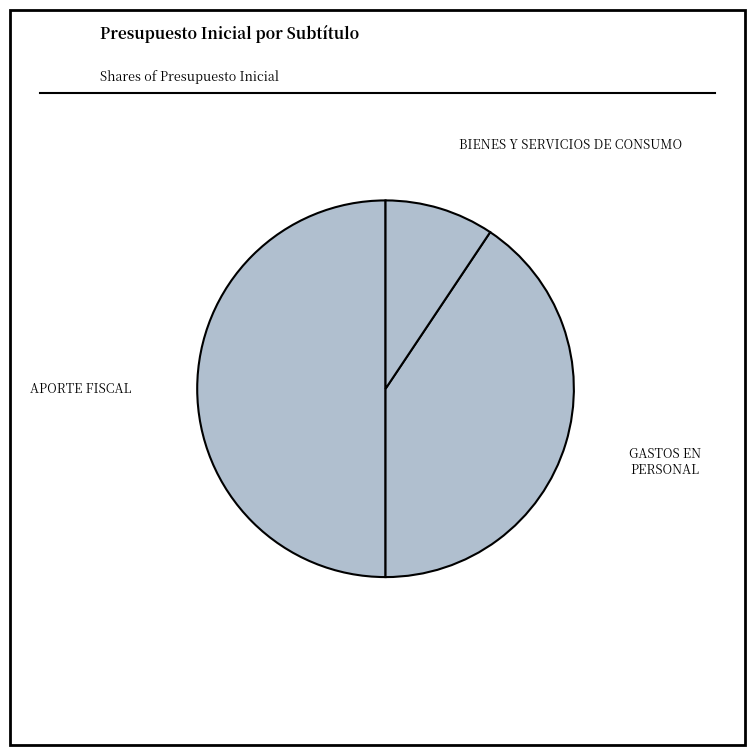

Count the number of slices in the pie.

3